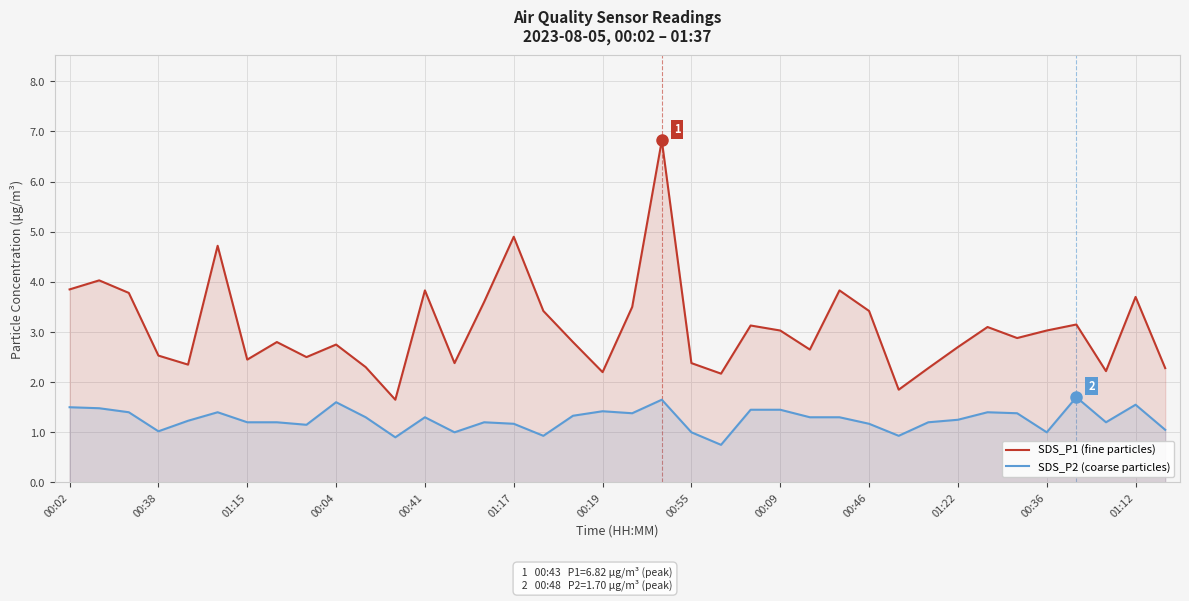

What is the sum of all SDS_P1 (fine particles) values?

117.0